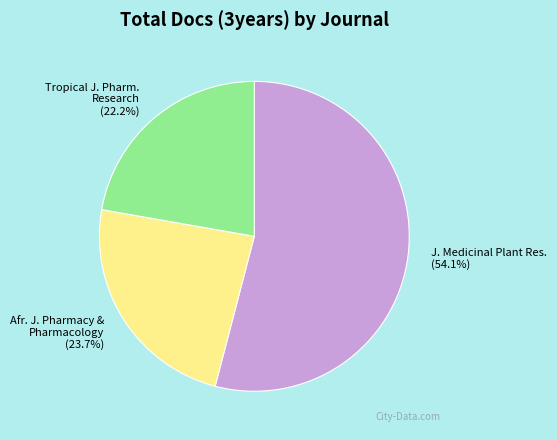

Which has a higher value, Tropical J. Pharm. Research or Afr. J. Pharmacy & Pharmacology?

Afr. J. Pharmacy & Pharmacology